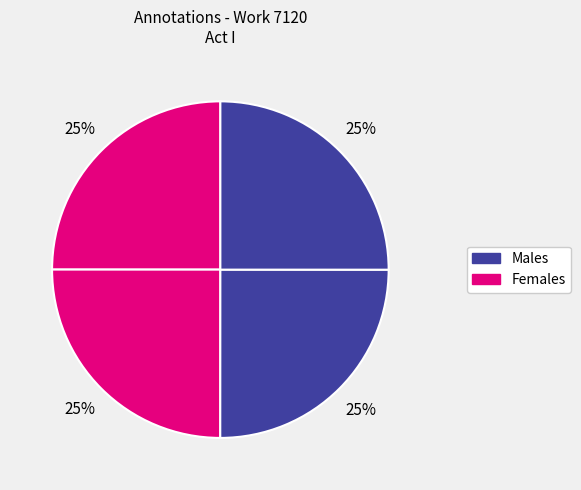

How many segments does this pie chart have?

4